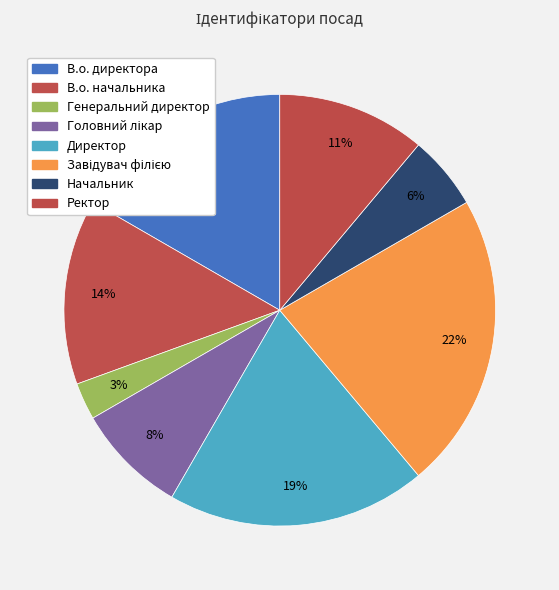

How many segments does this pie chart have?

8